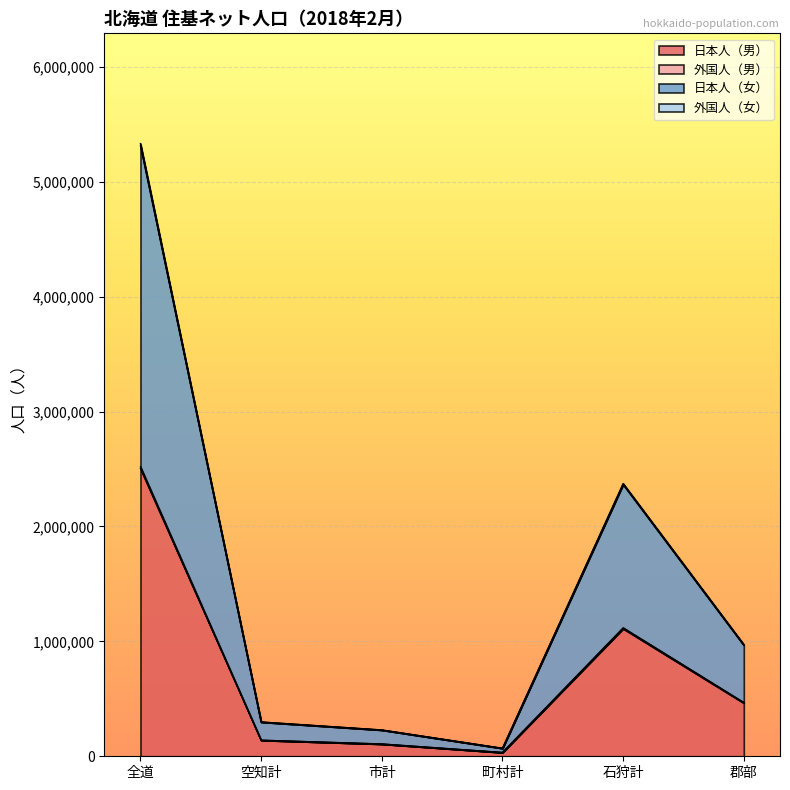

True or false: 外国人（男） and 日本人（女） intersect in this chart.

False